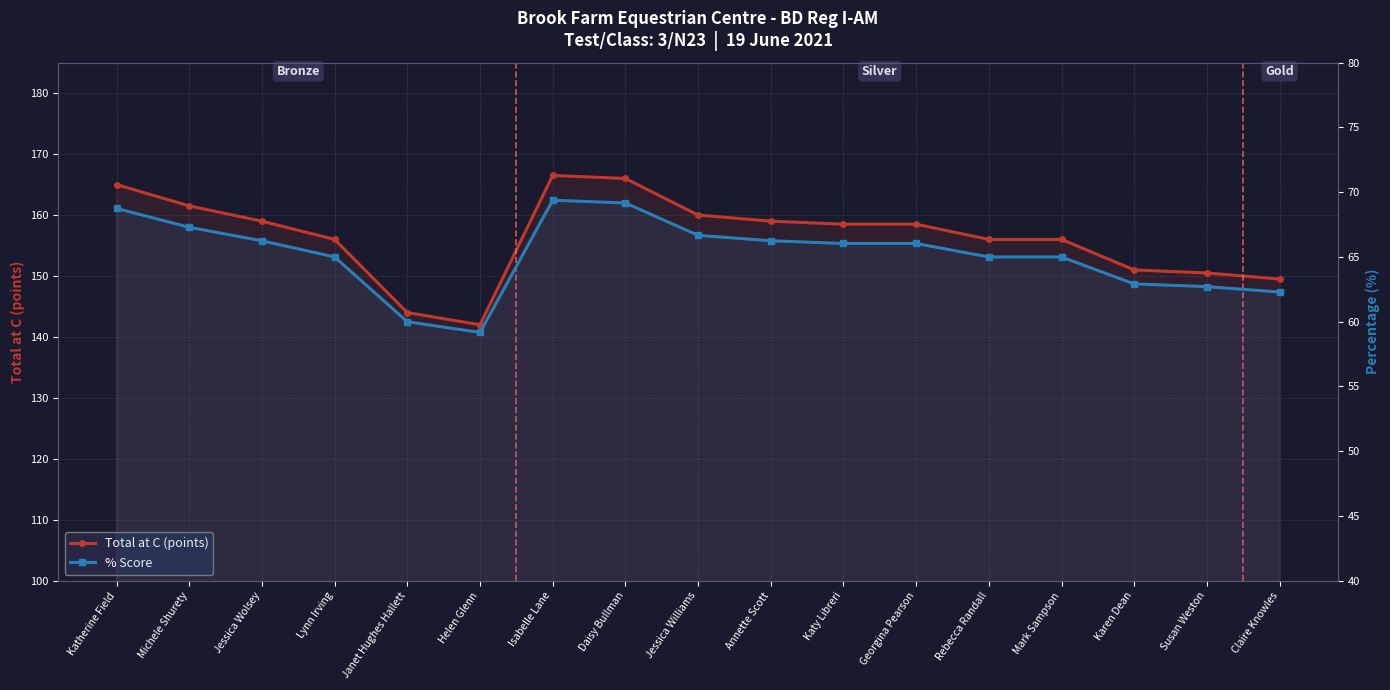

True or false: % Score and Total at C (points) cross at least once.

False